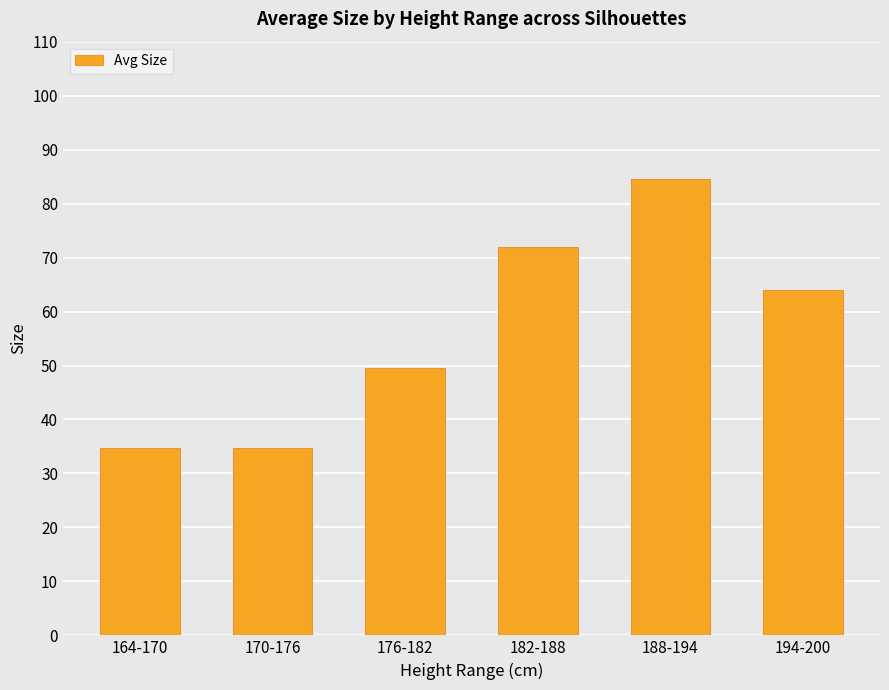

What is the label of the 1st bar from the right?

194-200